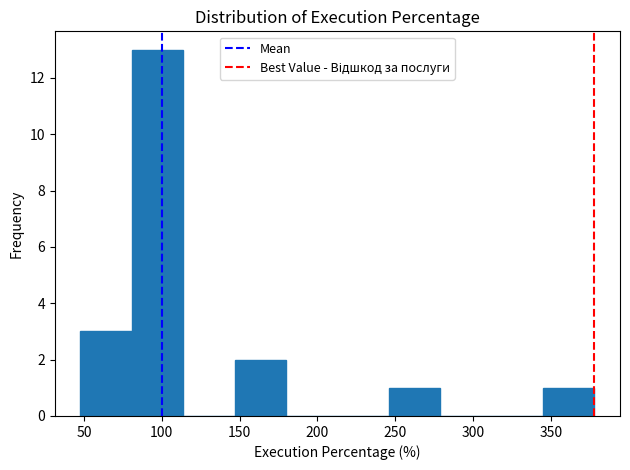

What is the height of the bar covering 145 to 180 on the x-axis? Neither the bar edges nor the heights are printed on the chart, so give them approximately, as read against the axes.

2